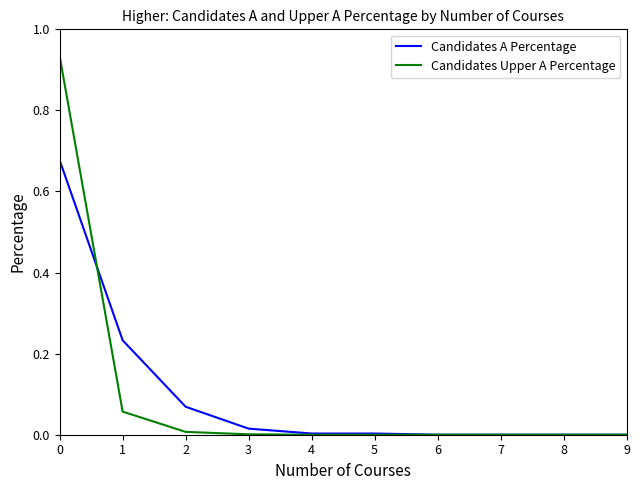

True or false: Candidates A Percentage has a value of 0.4 at 8.

False